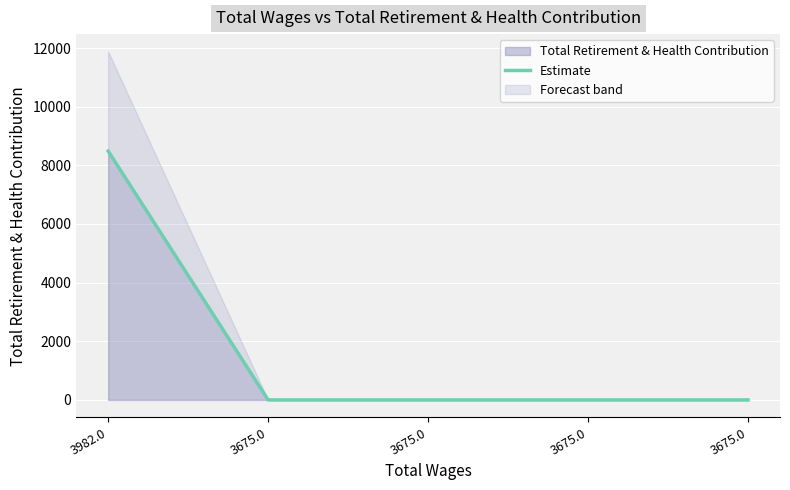

How many values are above zero?

1